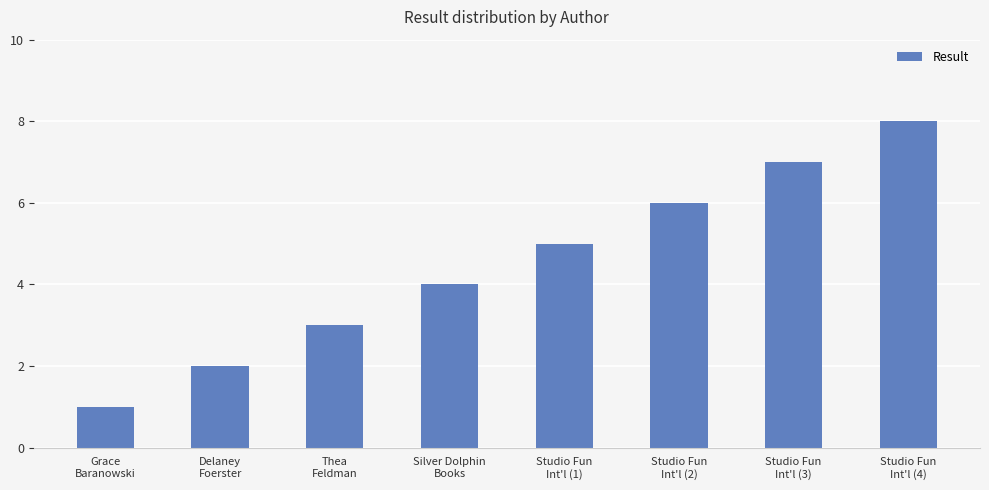

List the labels in order of value, smallest first.

Grace
Baranowski, Delaney
Foerster, Thea
Feldman, Silver Dolphin
Books, Studio Fun
Int'l (1), Studio Fun
Int'l (2), Studio Fun
Int'l (3), Studio Fun
Int'l (4)